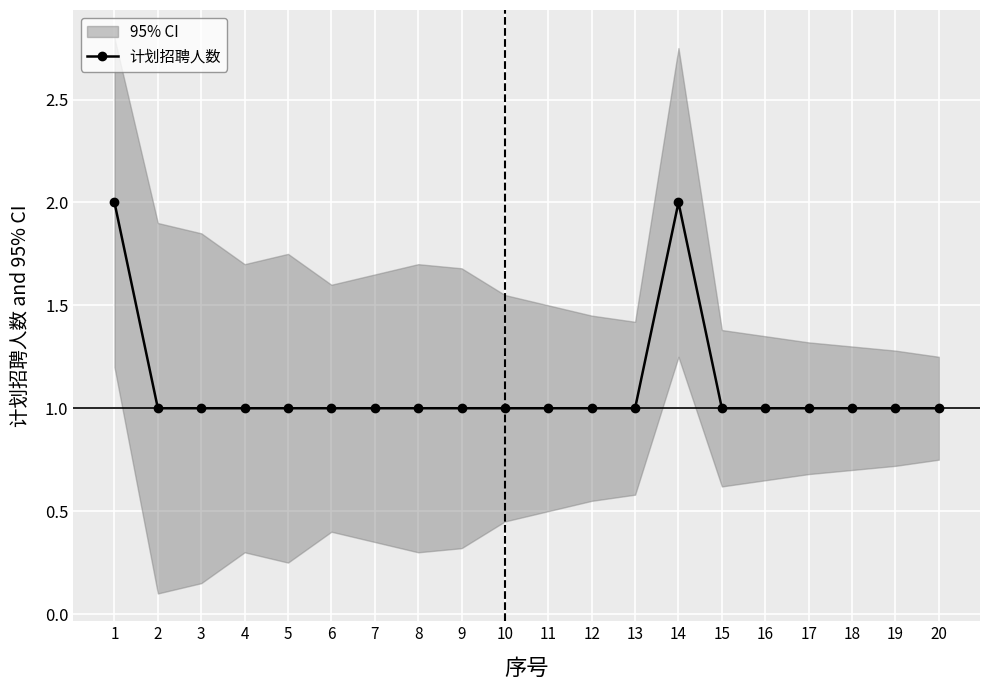

What is the smallest value displayed?

1